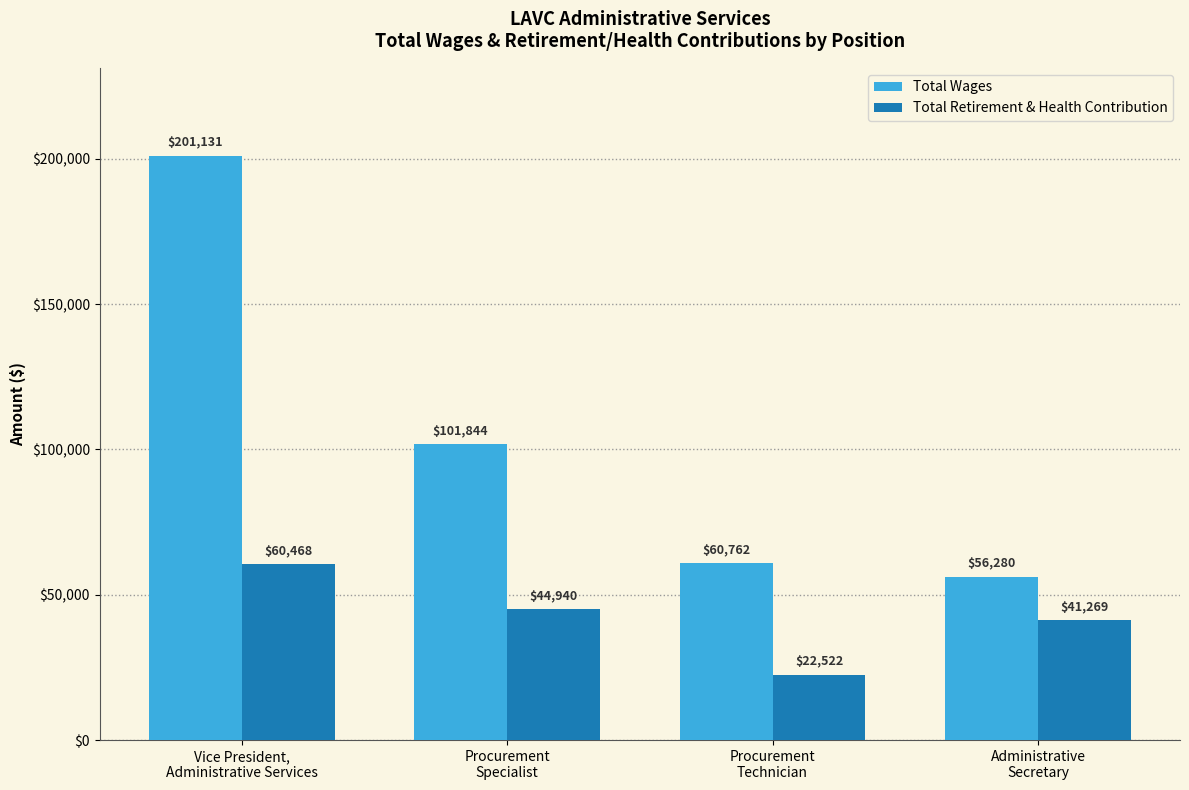

What is the highest value of the Total Wages series?

201131